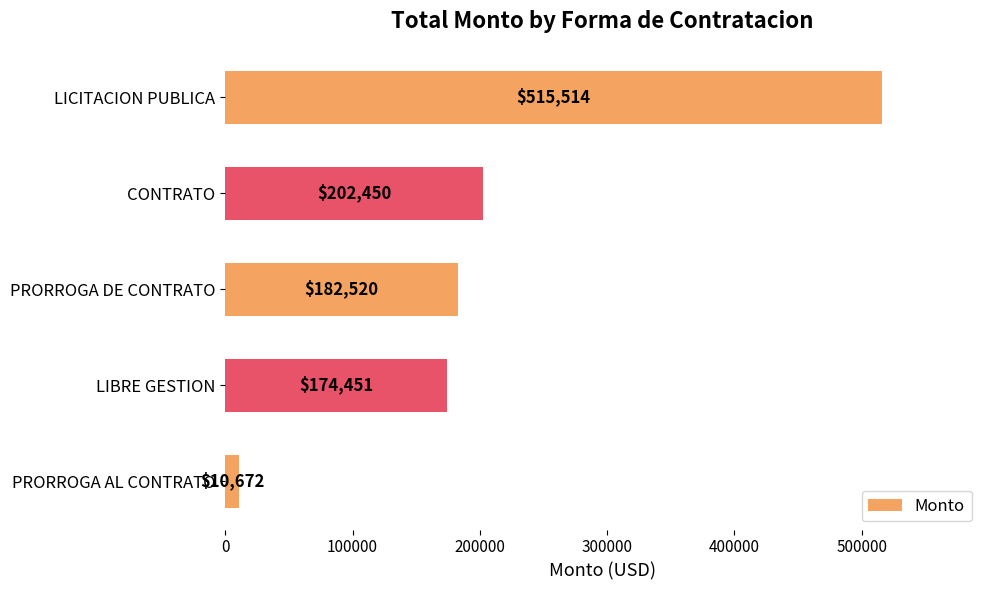

What is the value of the 4th bar from the top?

174451.4